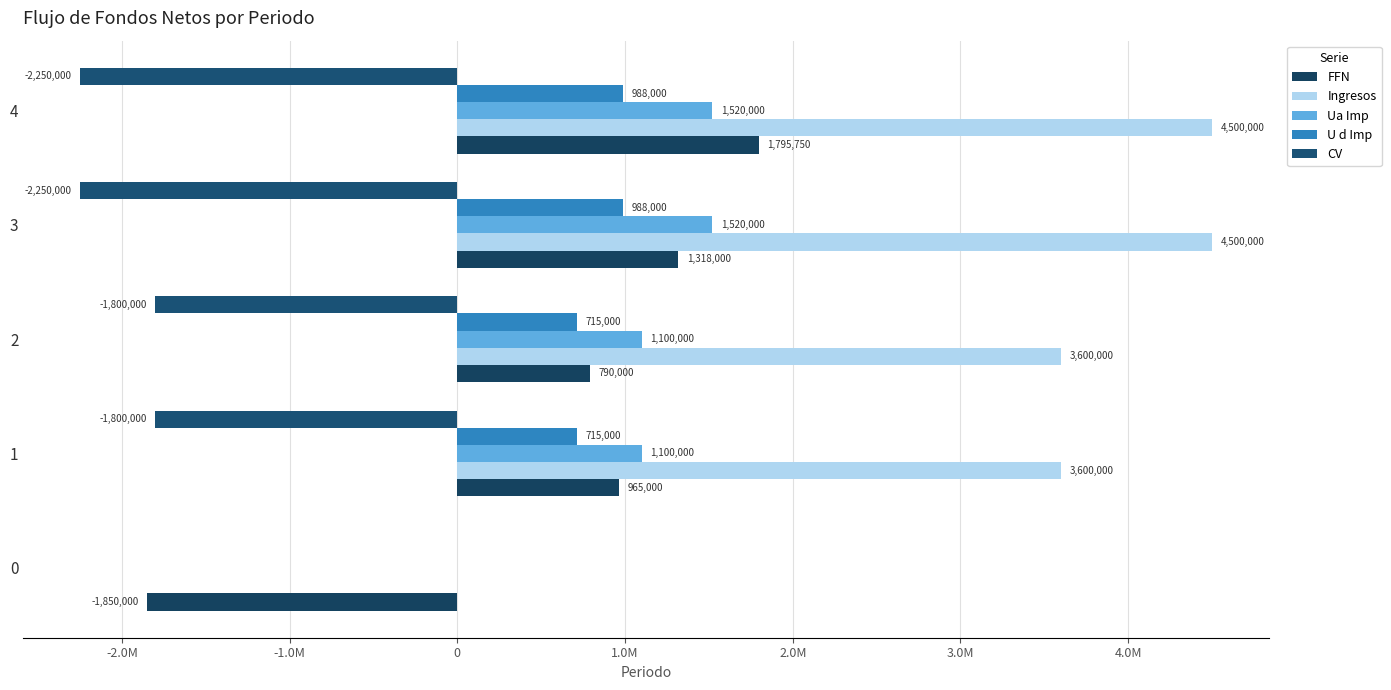

Count the number of data series in this chart.

5